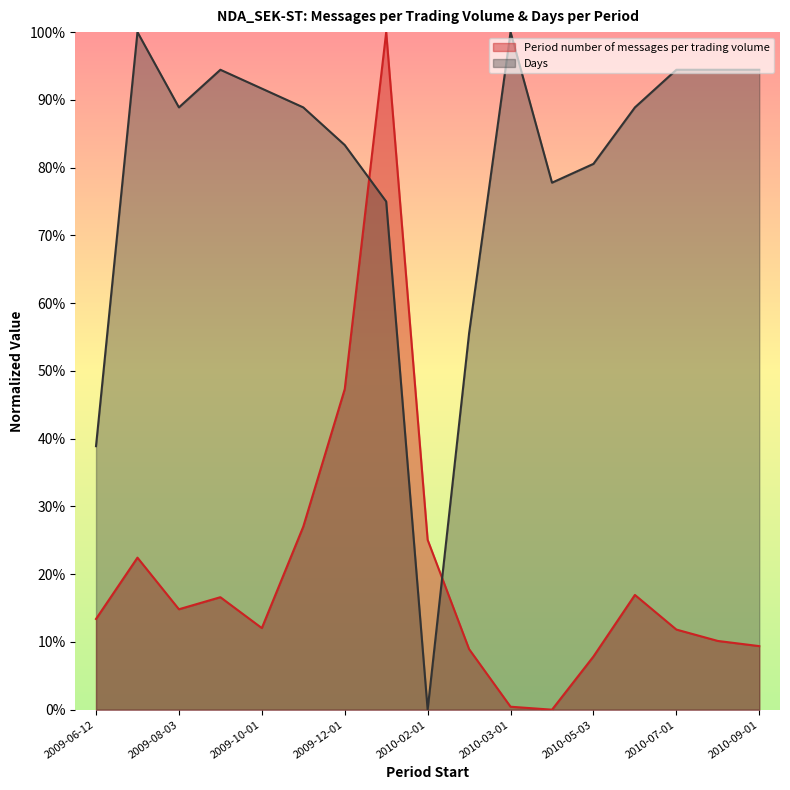

Which series changed the most between 2009-12-01 and 2010-09-01?

Period number of messages per trading volume